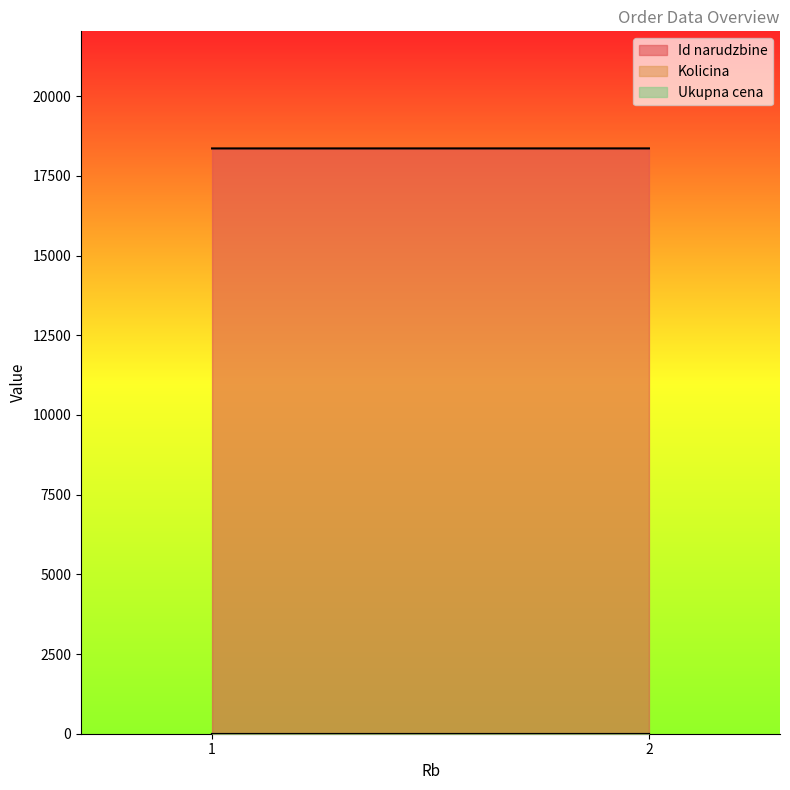

What is the value of the Id narudzbine point at the 1st from the left?

18363